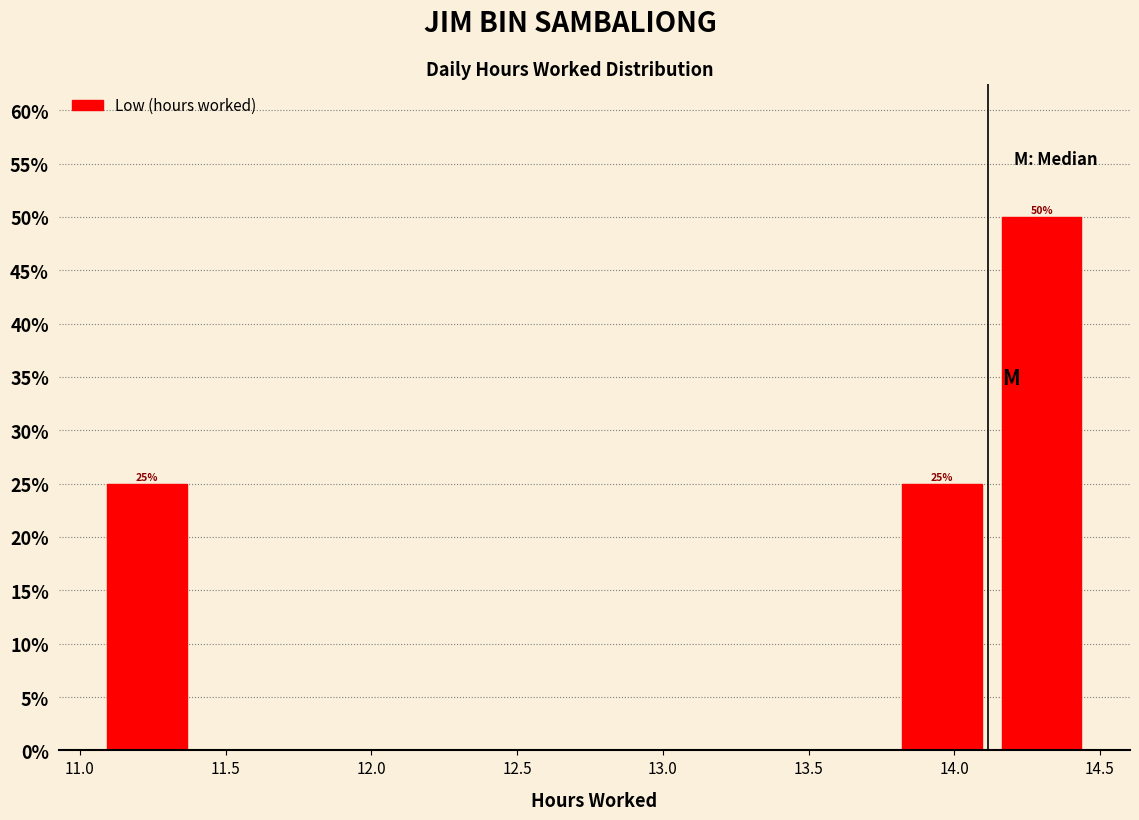

Over which range of the x-axis is the bar tallest?

14.15 to 14.45